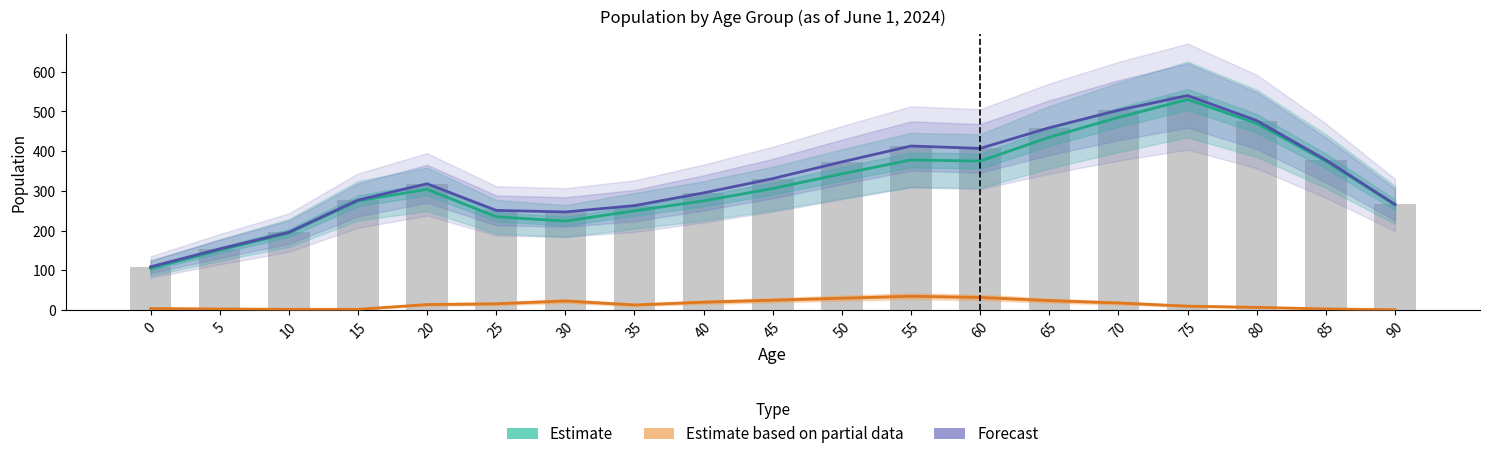

What is the value of the Forecast bar at the 10th from the left?

331